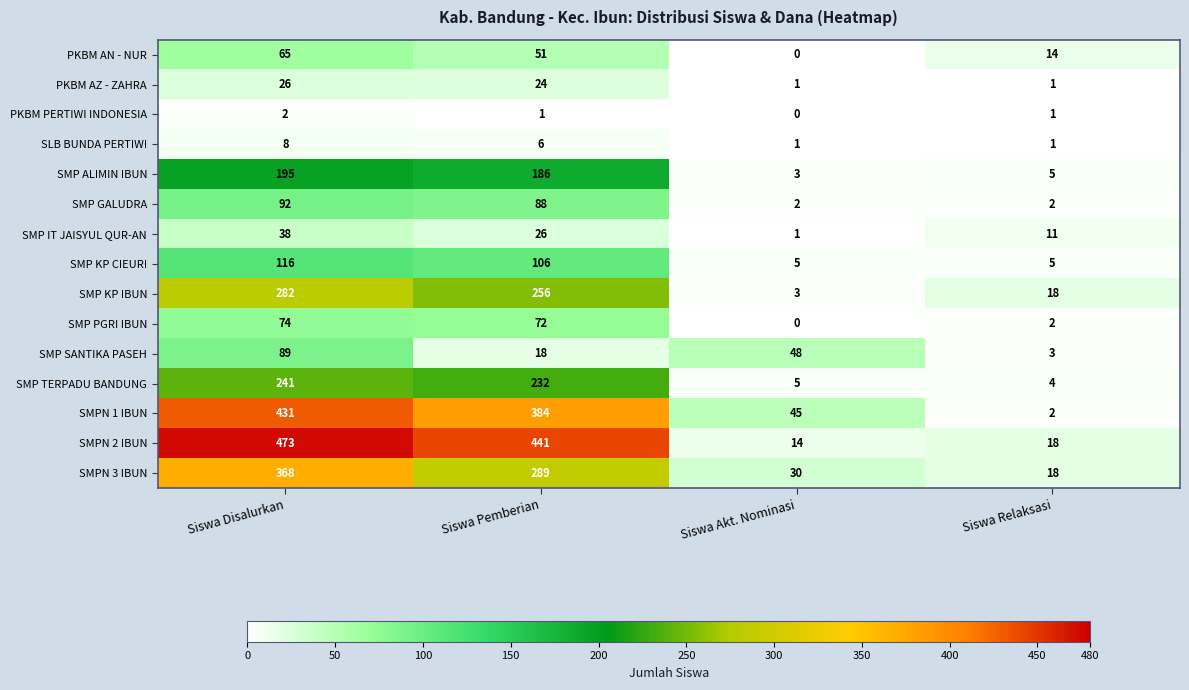

Where does the SMP IT JAISYUL QUR-AN series first go above 26?

Siswa Disalurkan